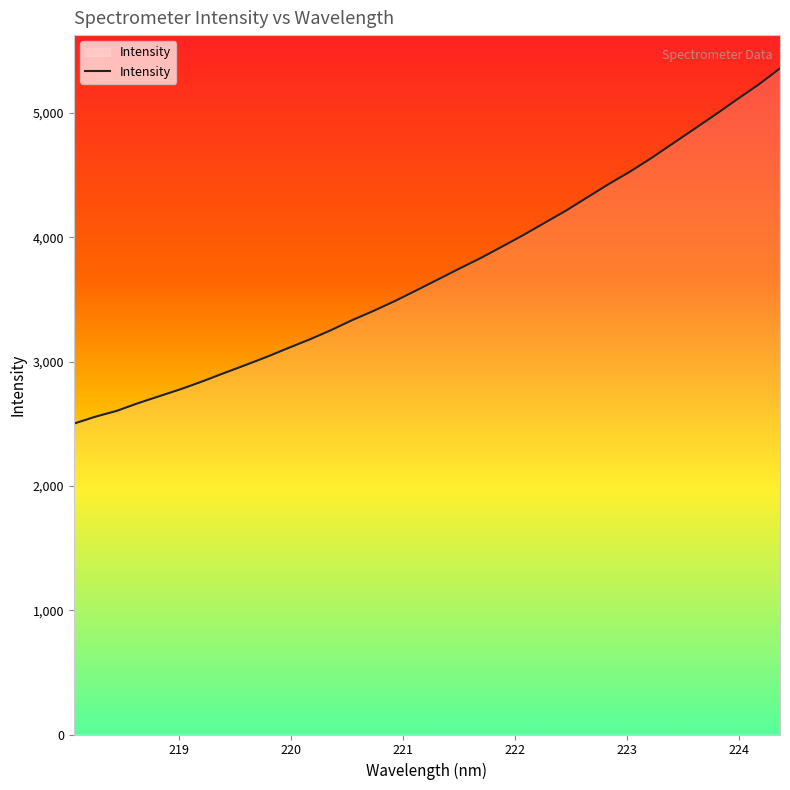

What is the greatest value displayed?

5357.9